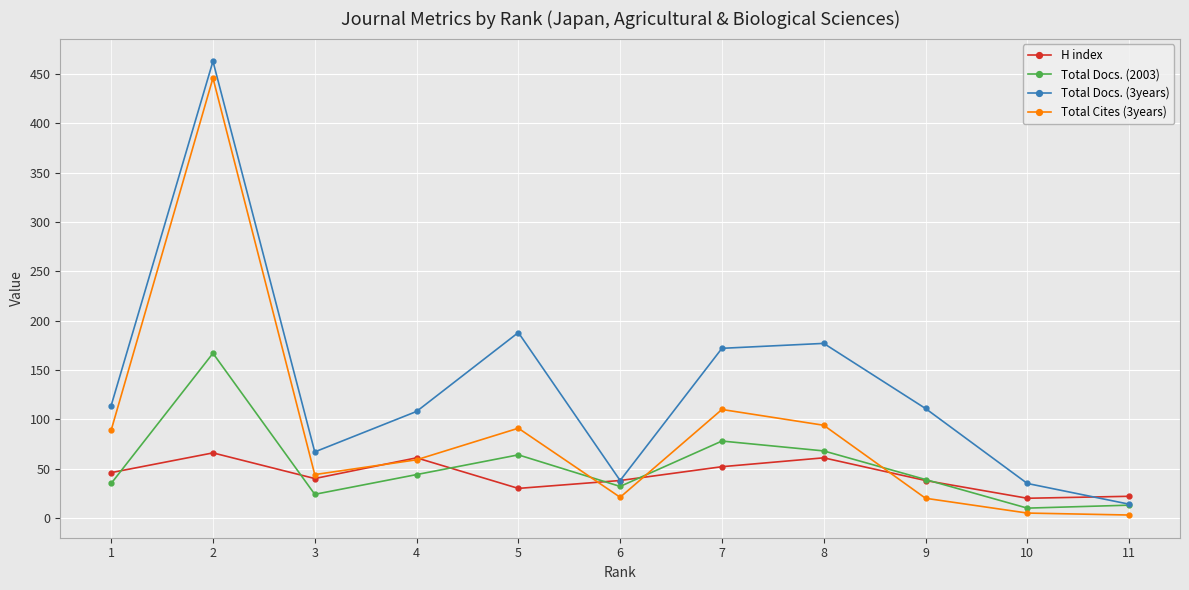

How many interior local peaks does the Total Docs. (2003) series have?

3